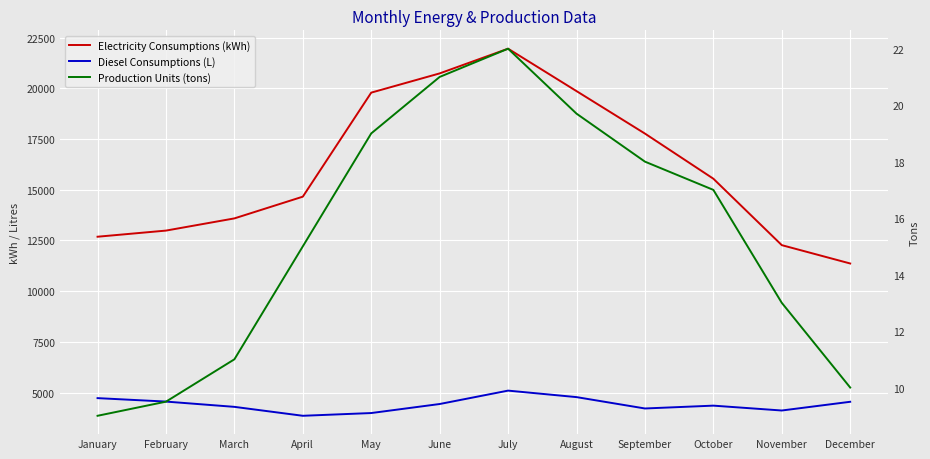

Which series changed the most between June and October?

Electricity Consumptions (kWh)